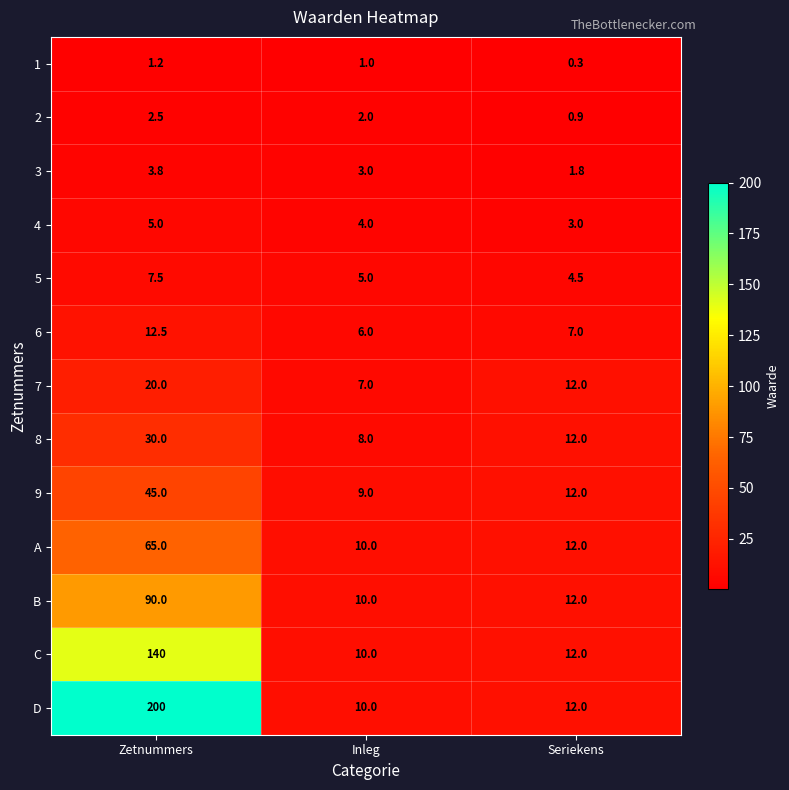

At which label does D first exceed 12?

Zetnummers